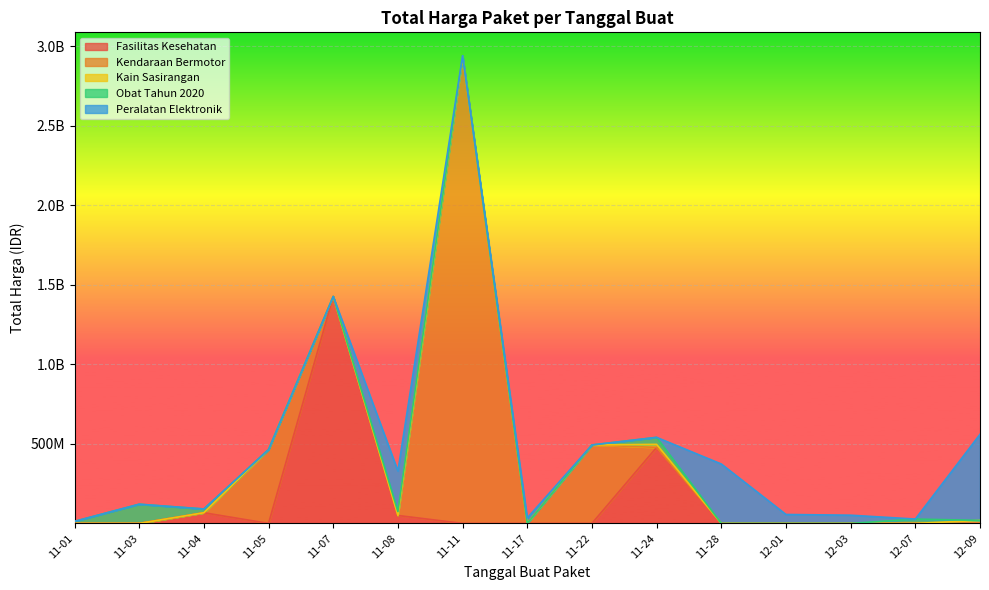

Does the chart display data point markers on the line(s)?

No